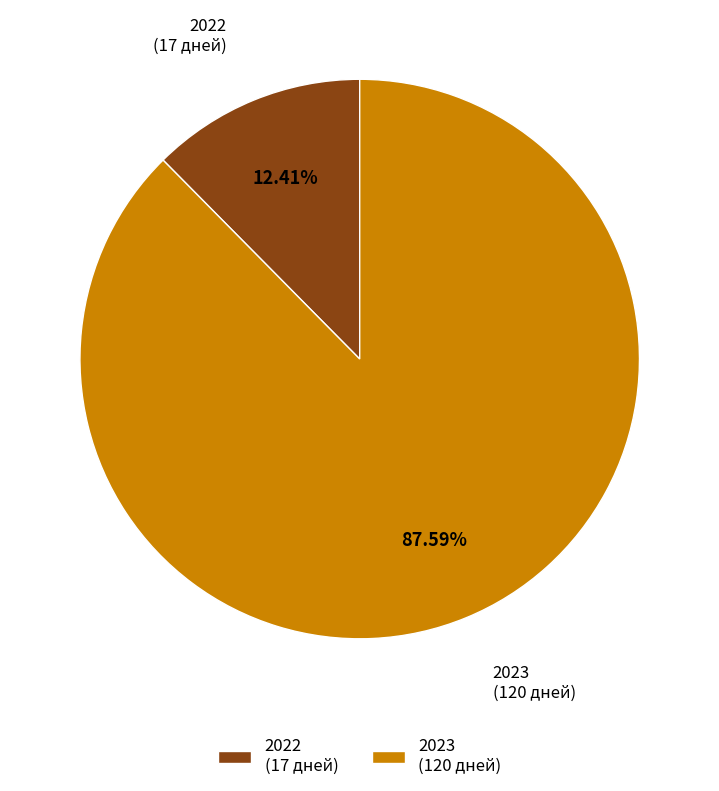

What is the ratio of the value at 2023 to the value at 2022?

7.1